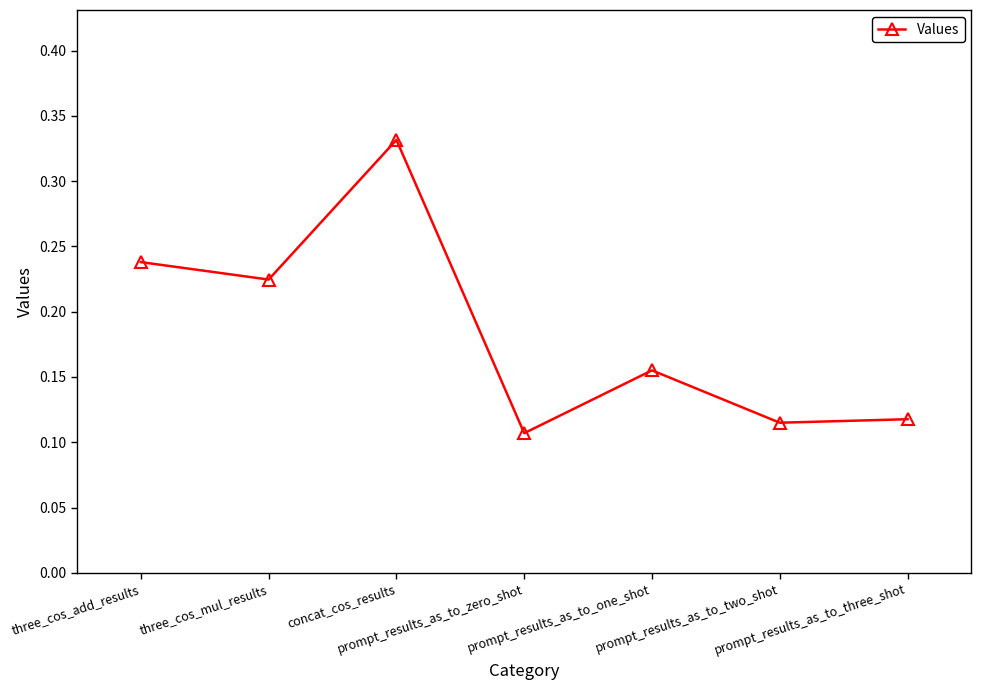

Count the values in the range 0 to 1.

7